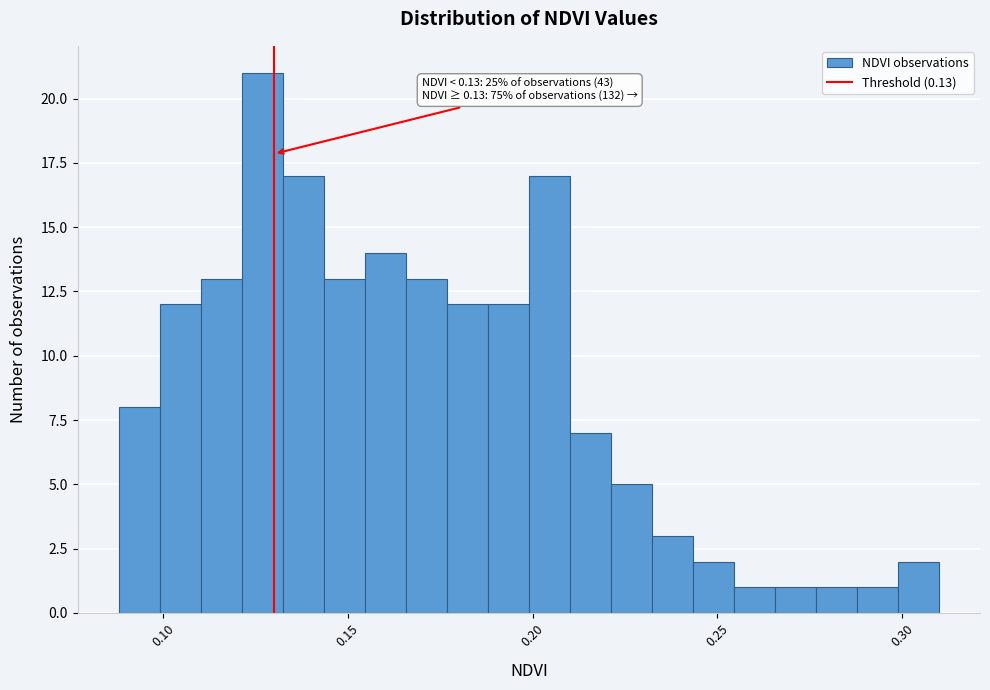

Read against the x-axis, roughly where is the centre of the tallest bar?

0.125